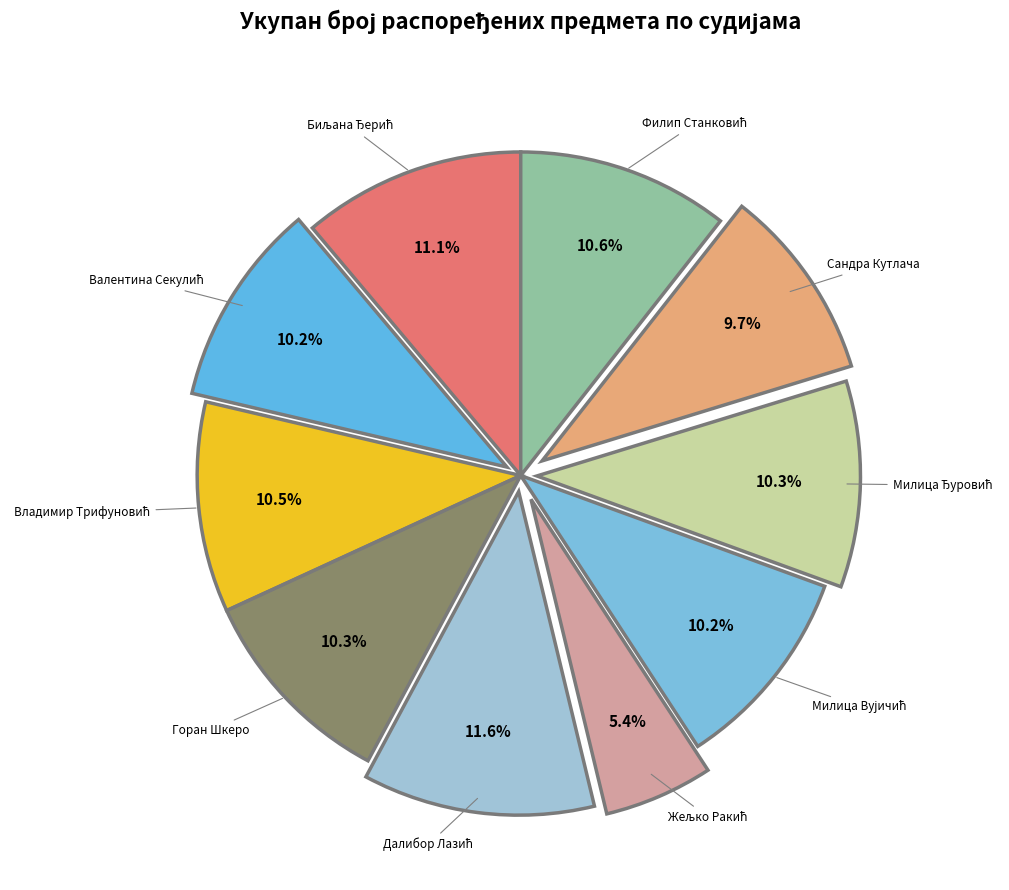

How many slices are in this pie chart?

10